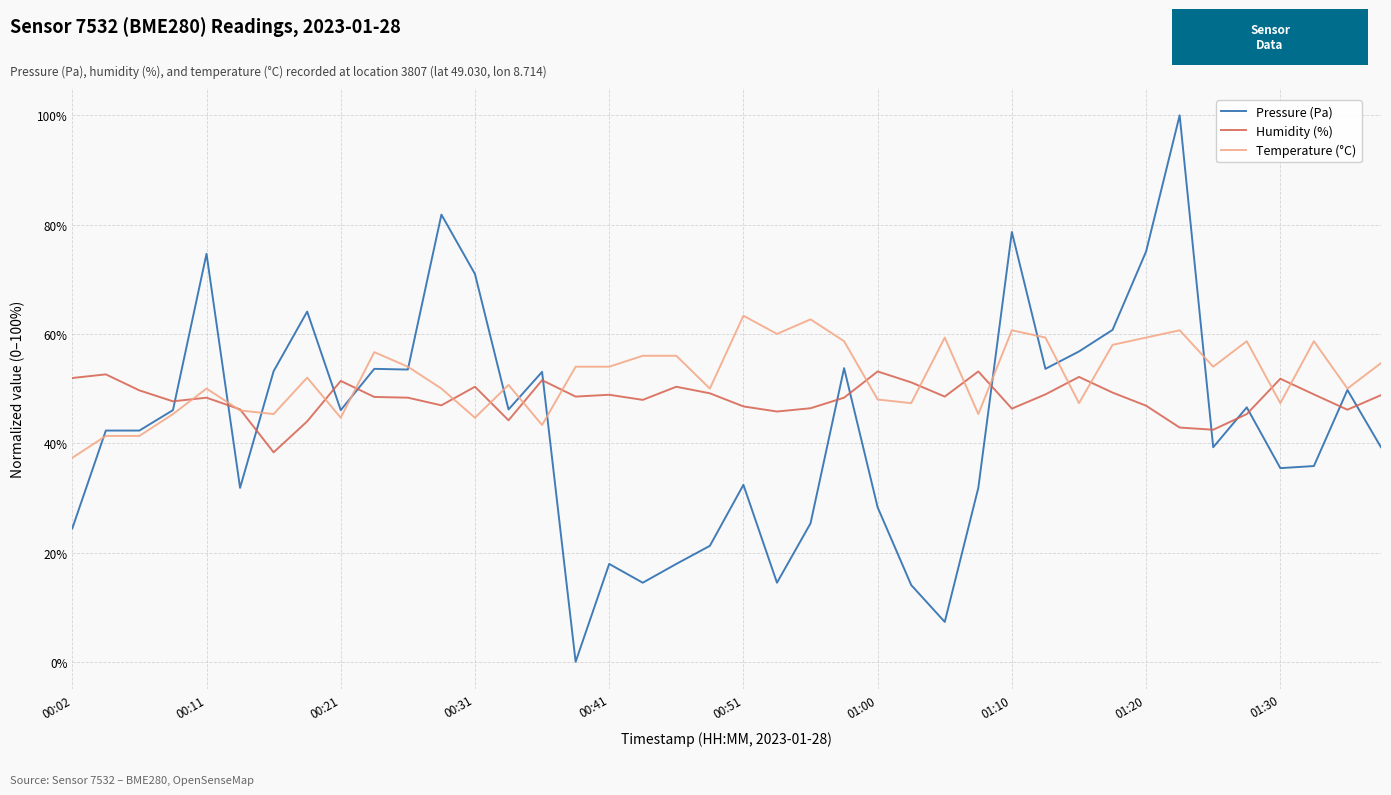

Is it true that humidity equals 42.5 at 34?

True